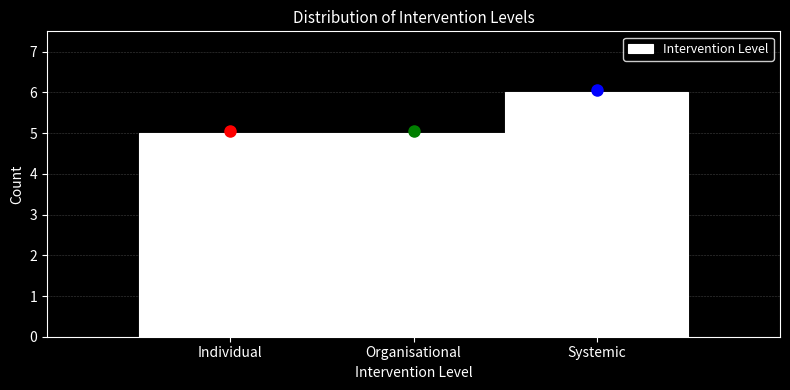

Reading left to right, list all the values displayed in this chart.

5	5	6